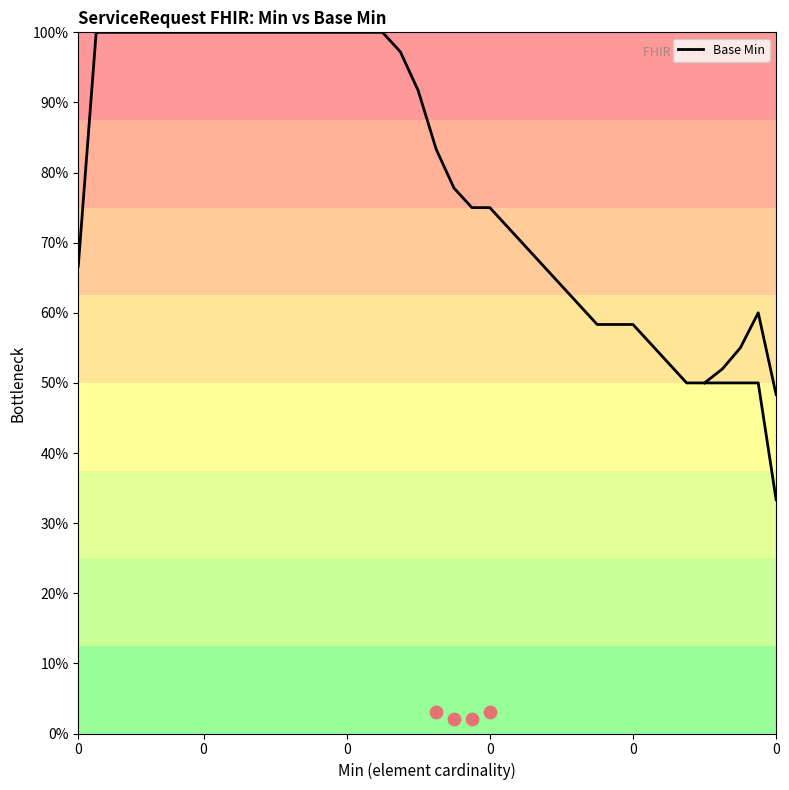

What is the change in value from 6 to 29?

-41.7